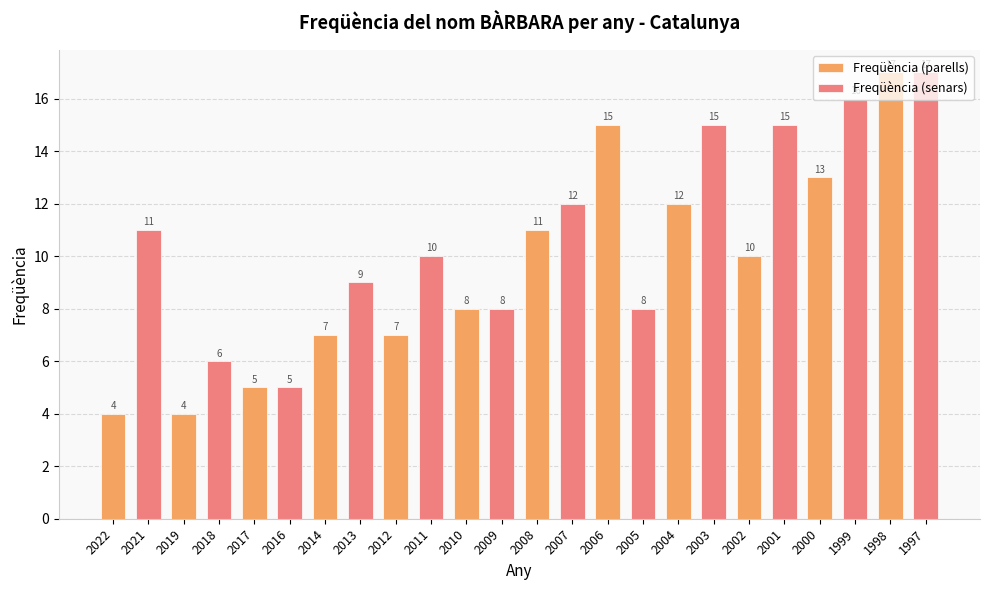

Which series has the largest range (max minus min)?

Freqüència (parells)